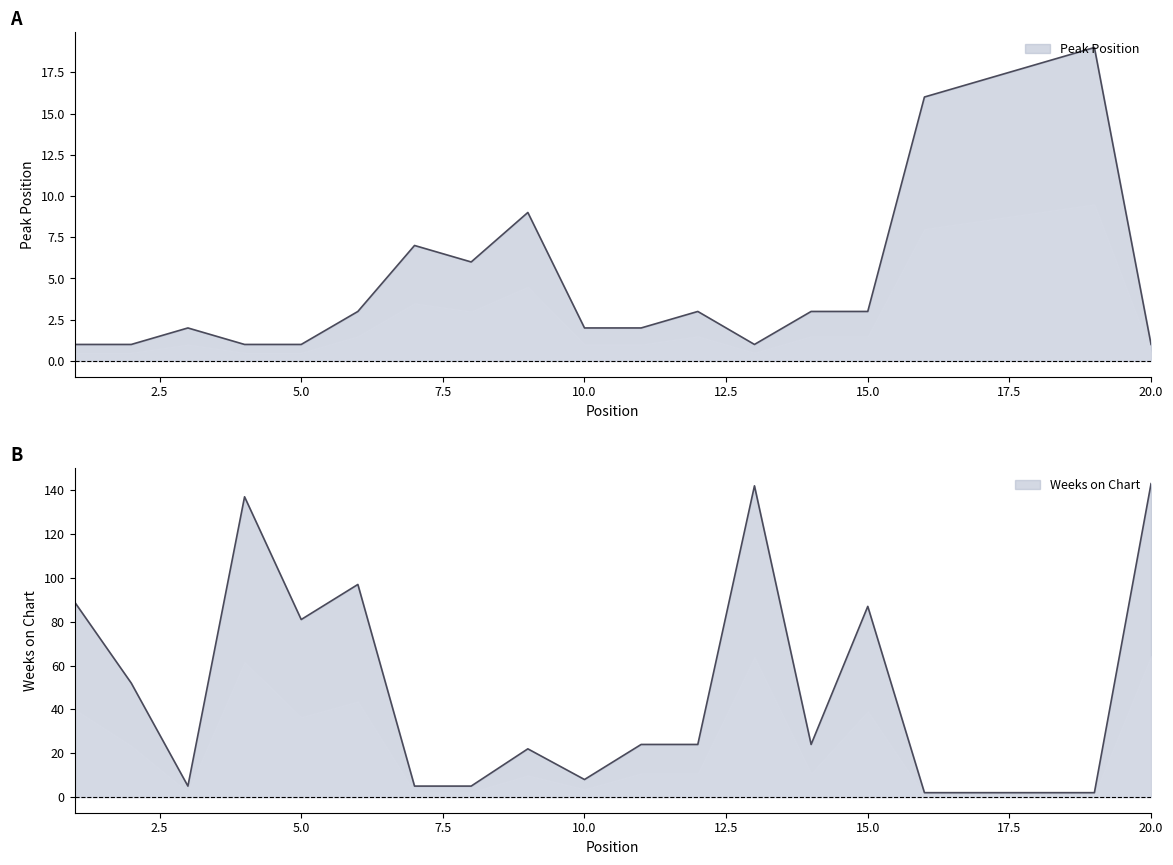

Does the chart display data point markers on the line(s)?

No